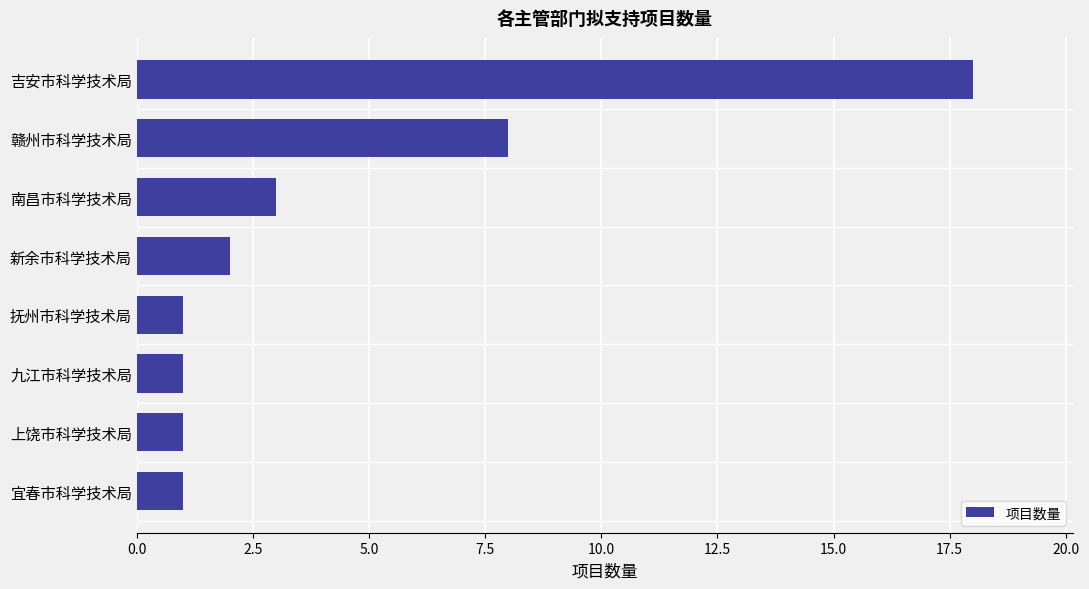

Which has a higher value, 宜春市科学技术局 or 新余市科学技术局?

新余市科学技术局